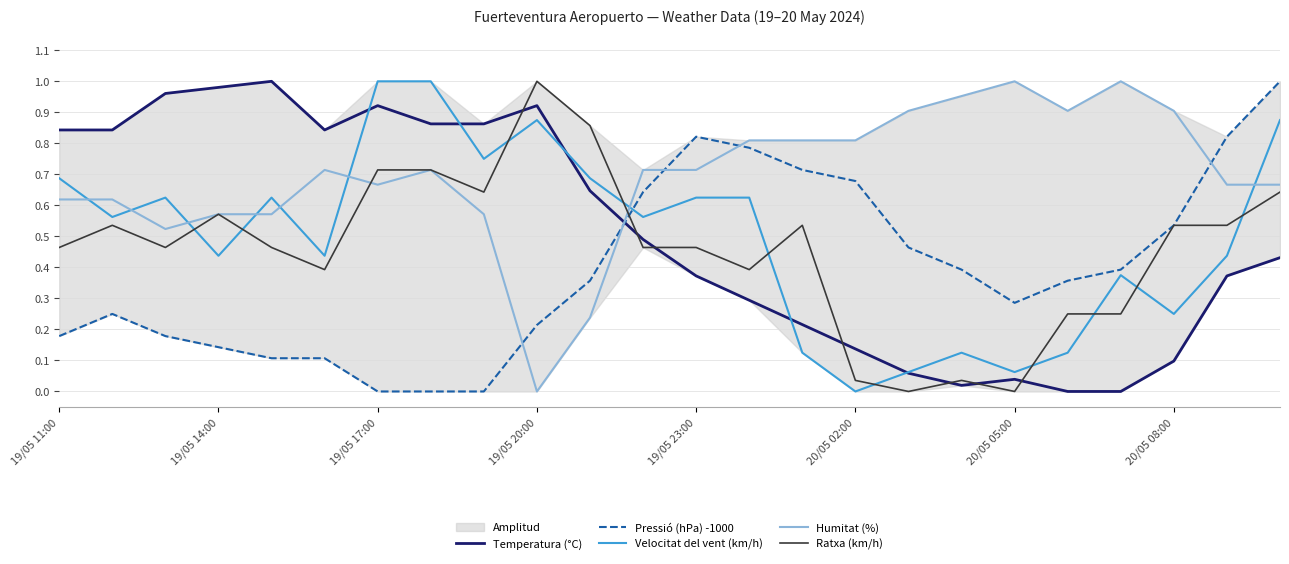

What is the spread (max minus min) of values at 10?

0.6